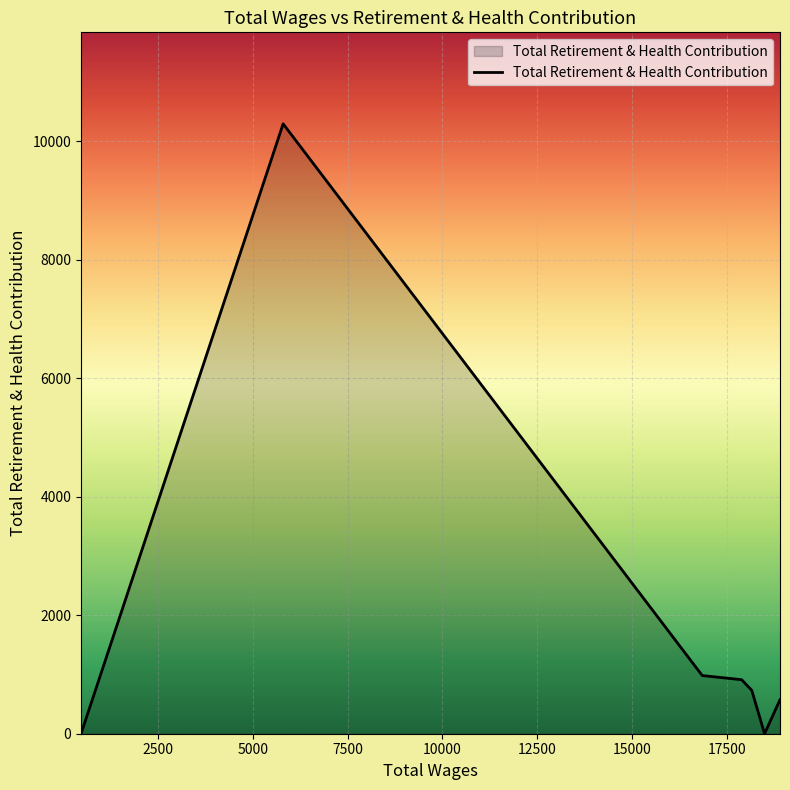

What is the average value?

1928